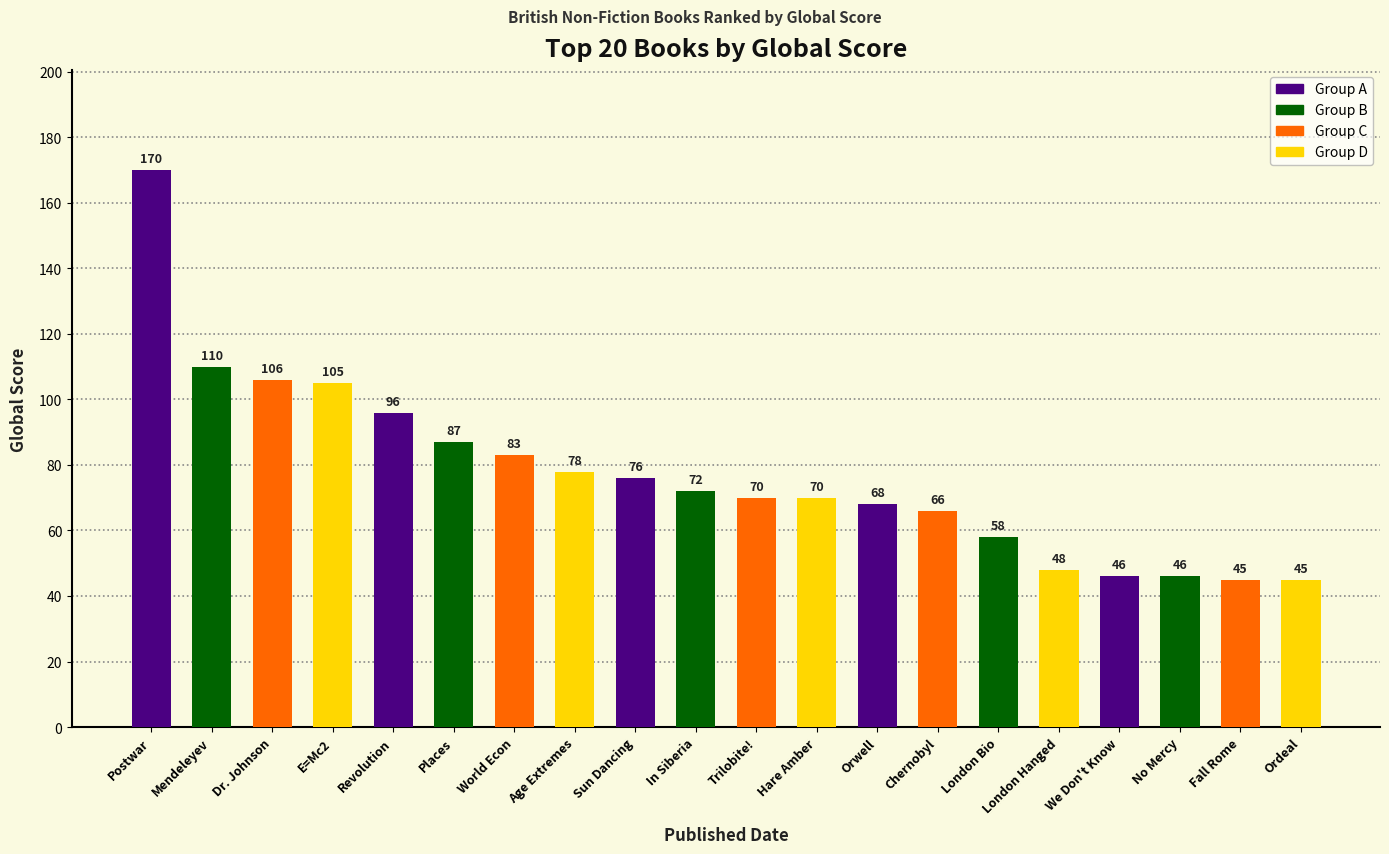

What is the label of the 19th bar from the left?

Fall Rome